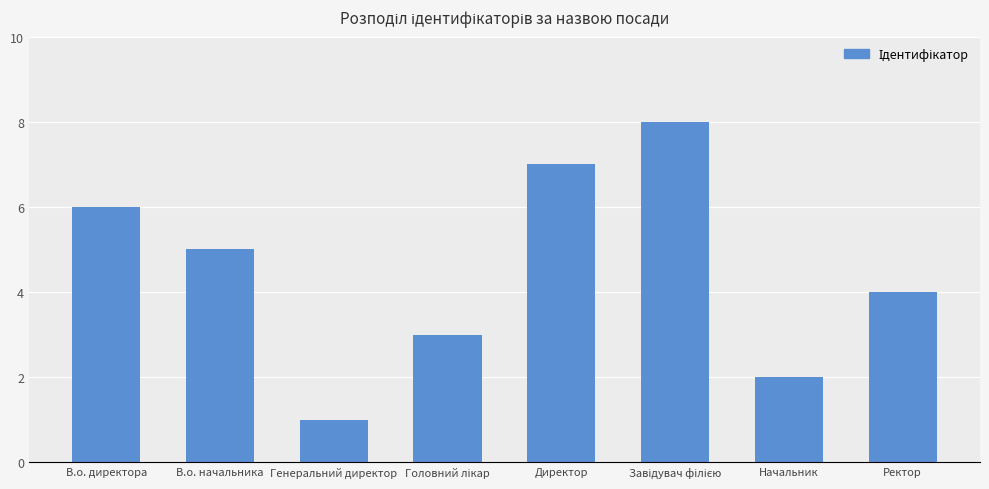

What is the value of the 2nd bar from the left?

5